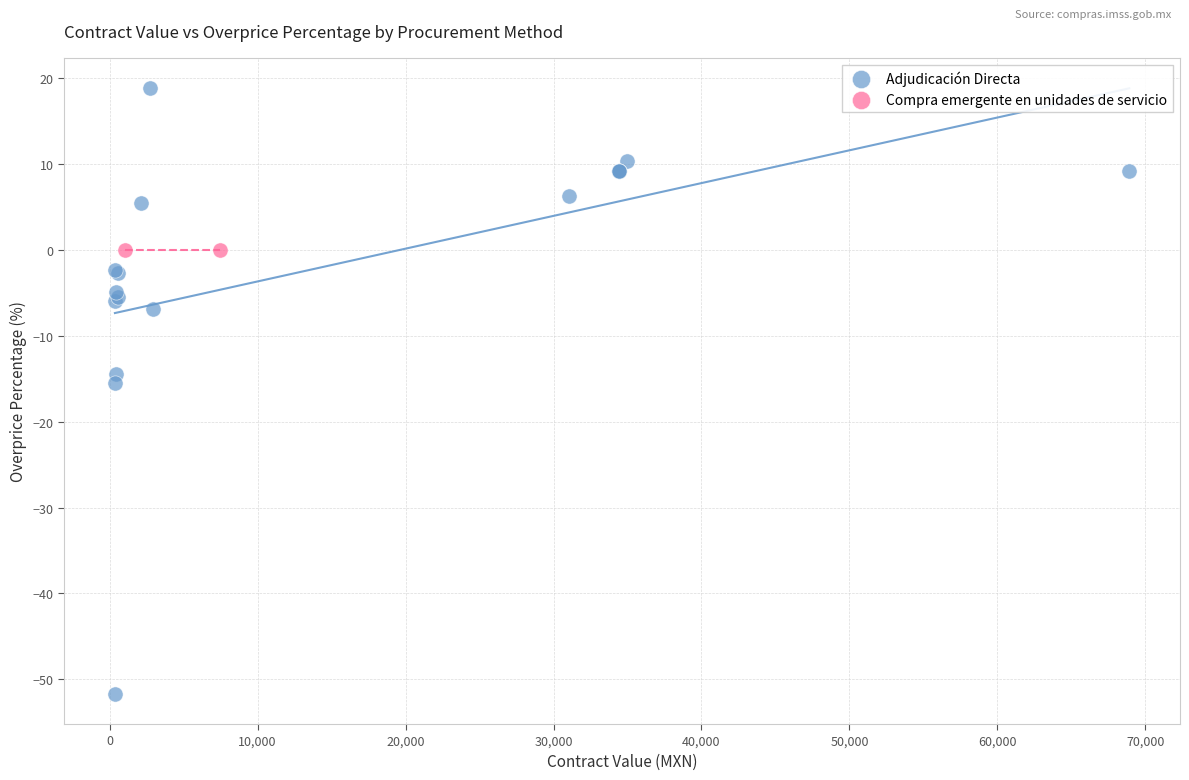

What are all the series names shown in the legend?

Adjudicación Directa, Compra emergente en unidades de servicio